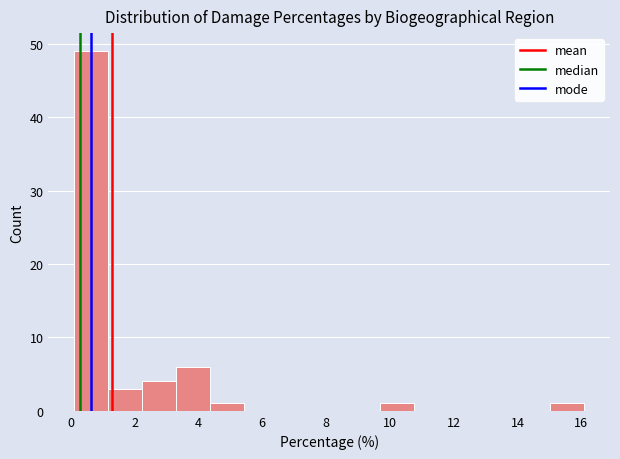

How tall is the bar that spans 9.8 to 10.8 on the x-axis? Neither the bar edges nor the heights are printed on the chart, so give them approximately, as read against the axes.

1